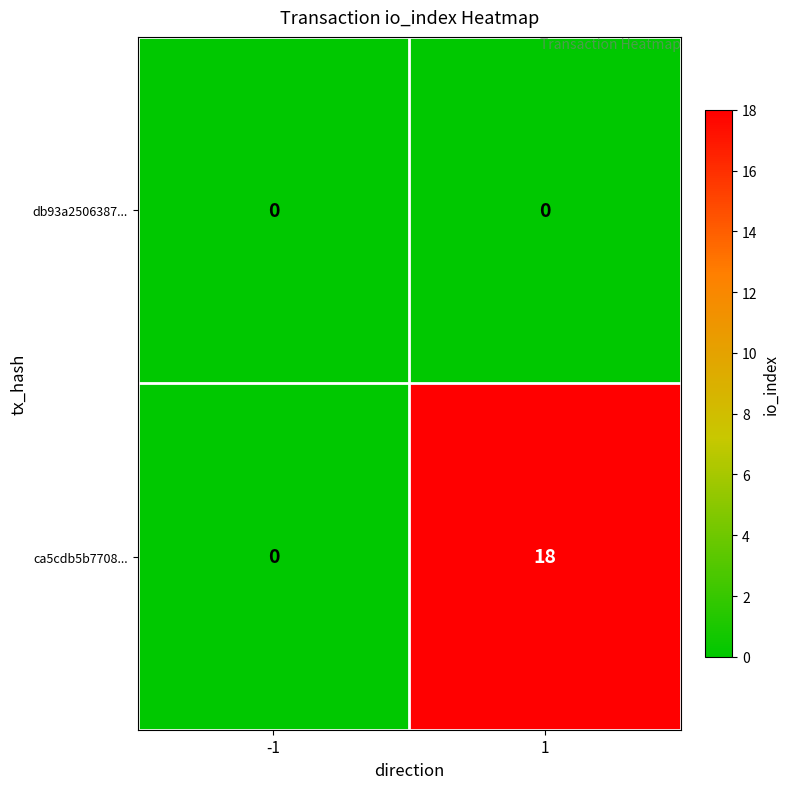

Is it true that ca5cdb5b7708... equals 10 at 1?

False